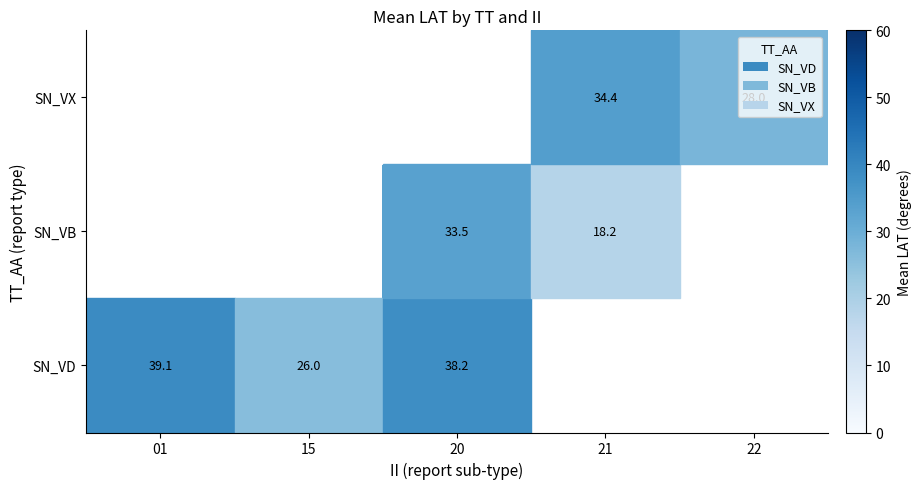

Is the value of SN_VD at 21 greater than the value of SN_VB at 21?

No